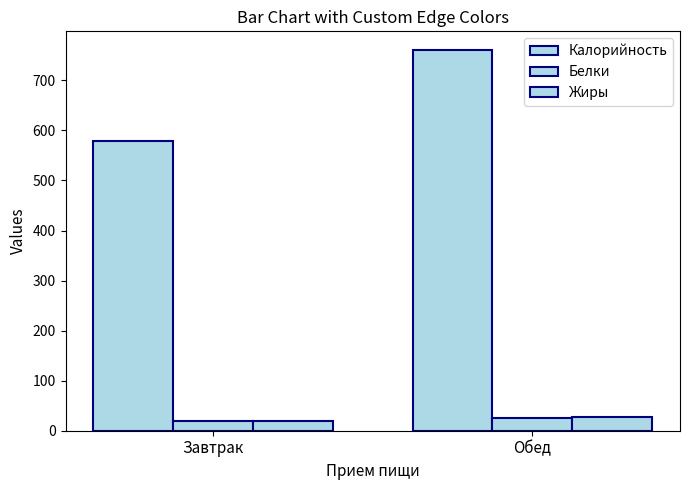

At which label is Калорийность closest to 669?

Завтрак